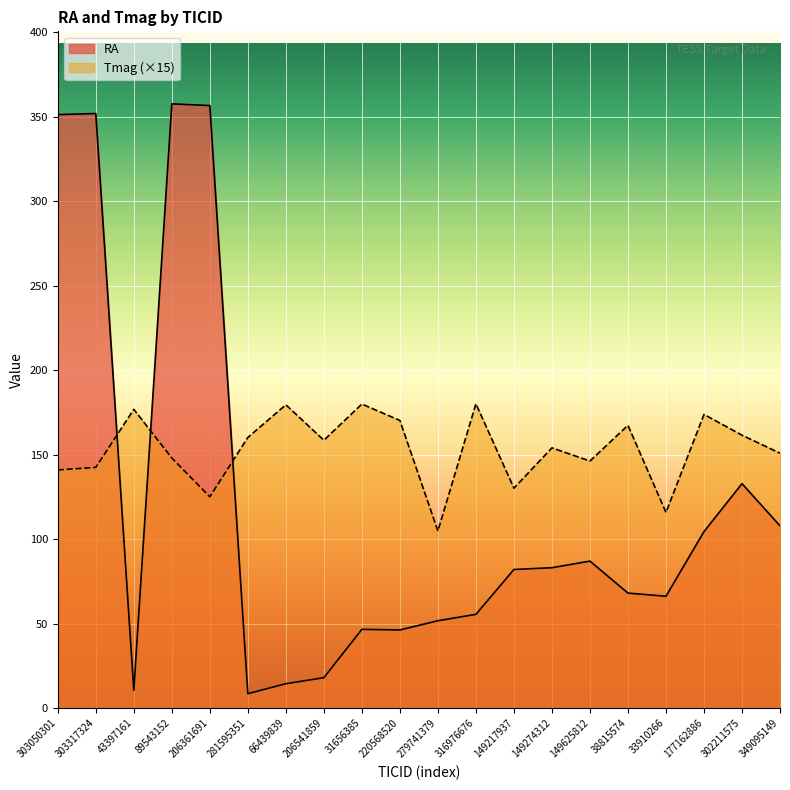

How many values in the RA series are below 82?

10